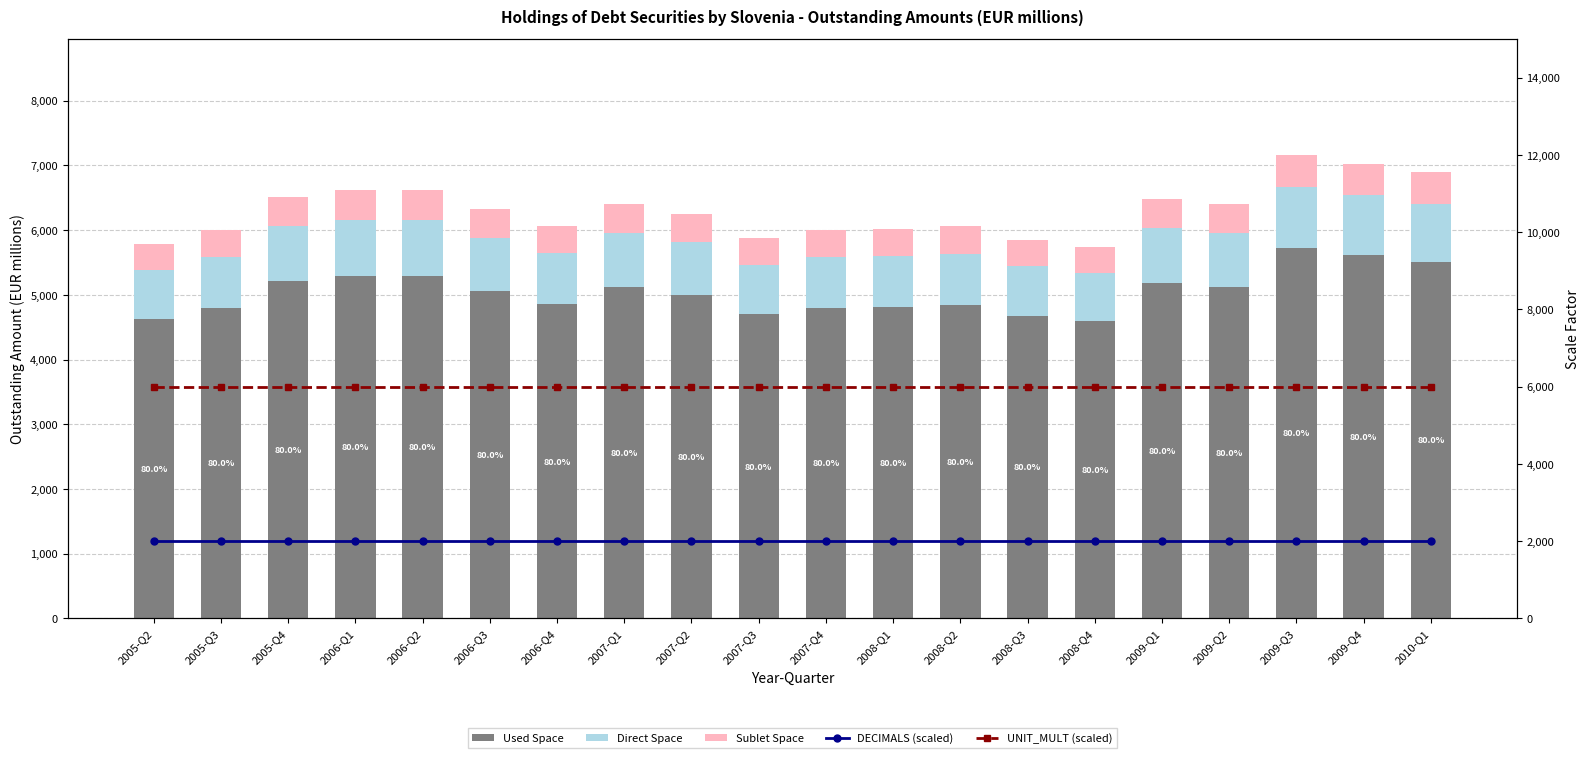

What is the difference between the highest and lowest values at 2005-Q2?

5595.2